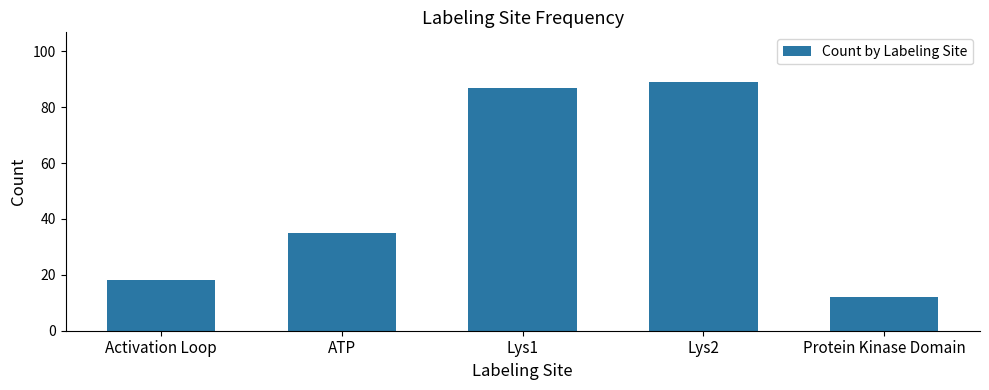

Reading right to left, extract all data points from this chart.

Protein Kinase Domain=12	Lys2=89	Lys1=87	ATP=35	Activation Loop=18